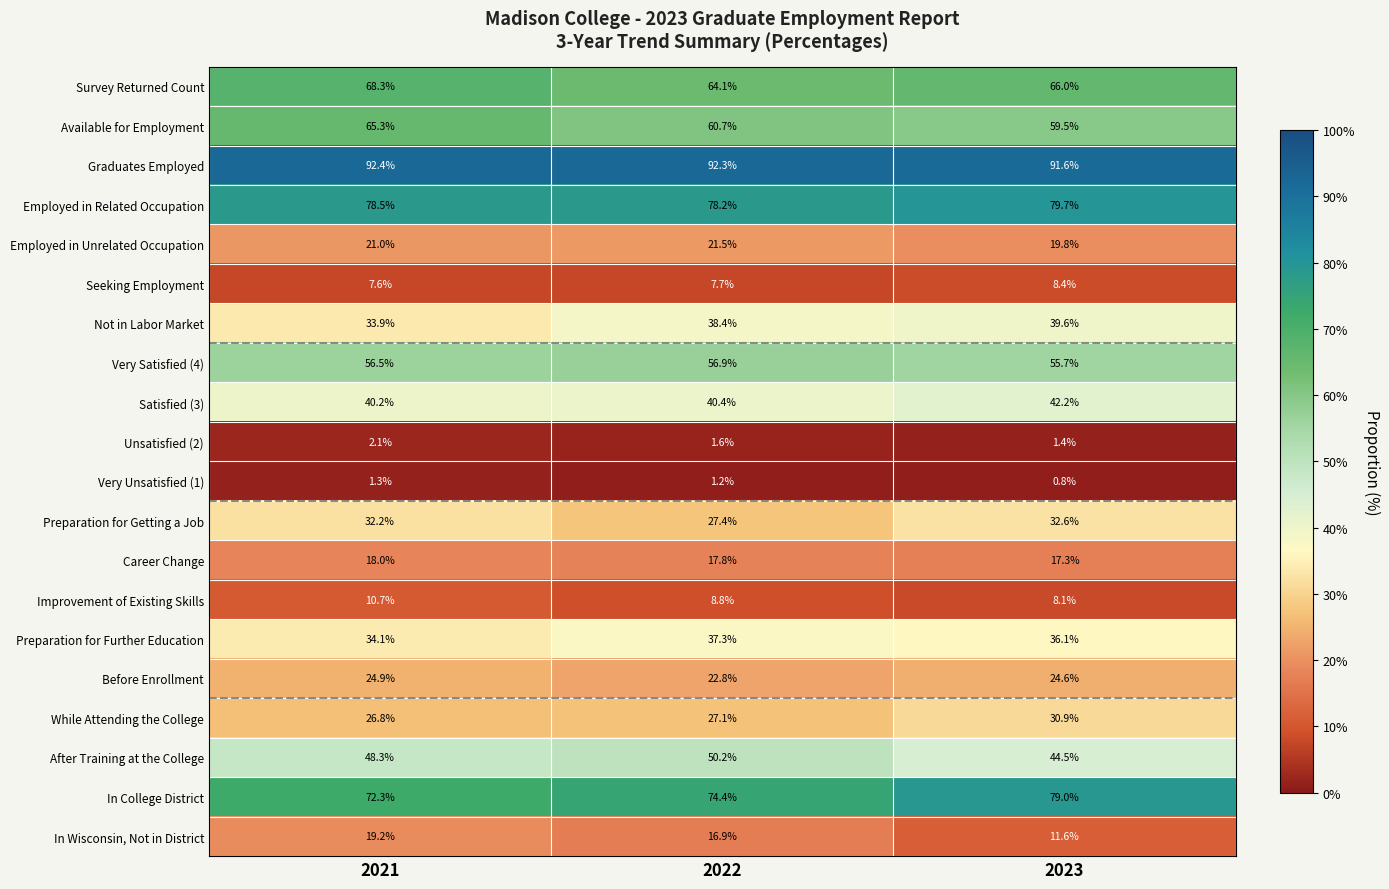

Which series has the largest total across all categories?

Graduates Employed